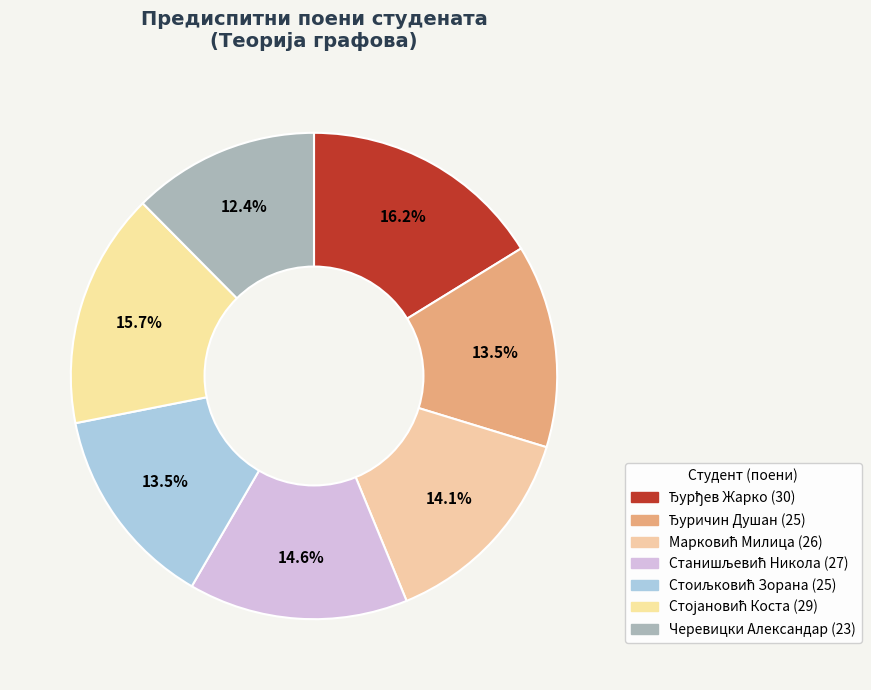

To the nearest percent, what percentage of the pie is Черевицки Александар?

12%